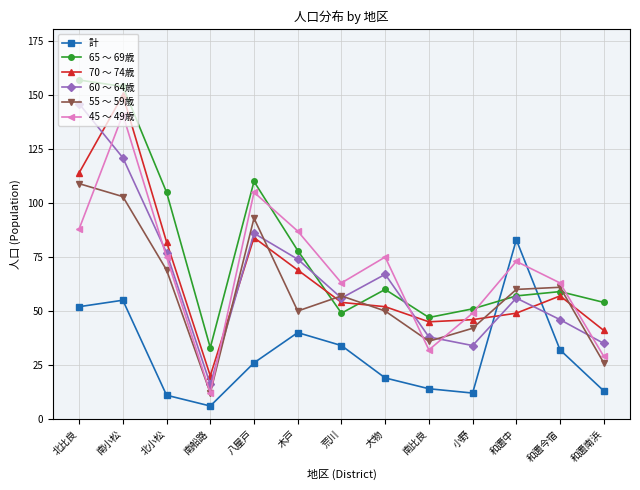

Between 南小松 and 南比良, which series saw the biggest shift?

45 ～ 49歳